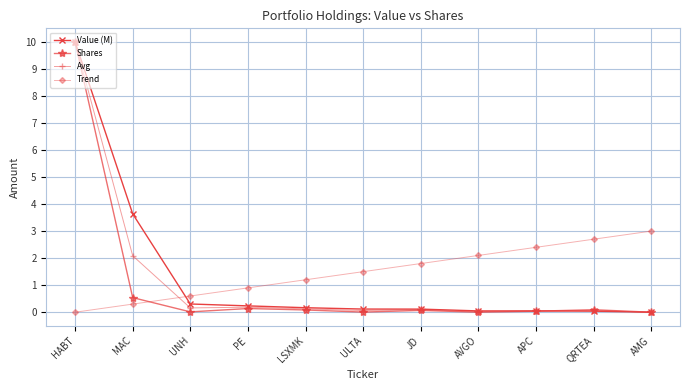

At which label is Value (M) closest to 5?

MAC